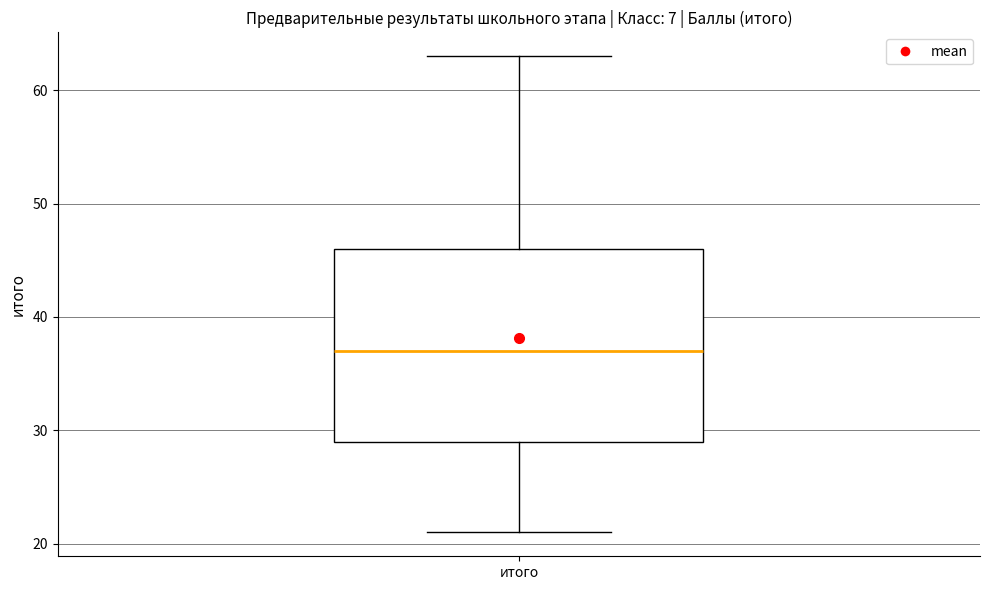

Transcribe this box plot: give where the median line is, the range the box spans, and where the two whiskers end, as read against the y-axis. The values are not printed on the chart, so give them approximately, as read against the axis.

median 37, box 29 to 46, whiskers 21 to 63